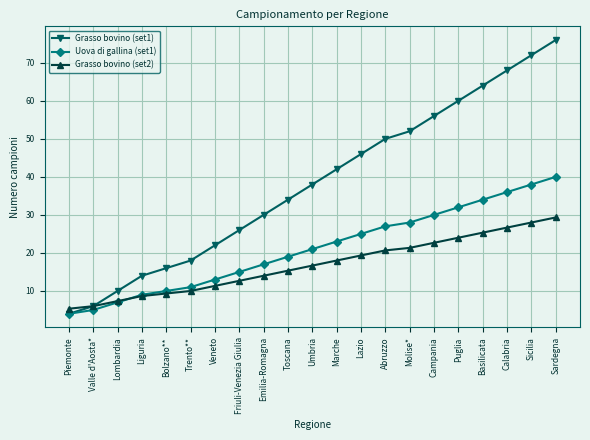

At which label does Uova di gallina (set1) reach its peak?

Sardegna